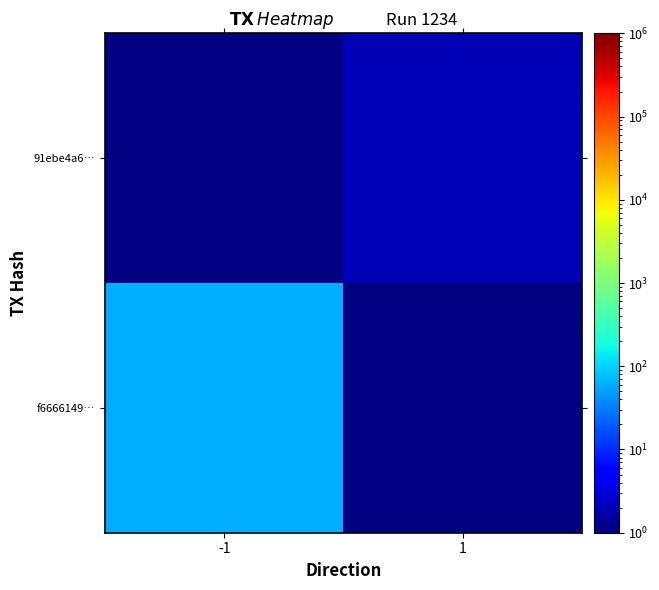

List the series in order of their peak value, highest first.

f6666149…, 91ebe4a6…